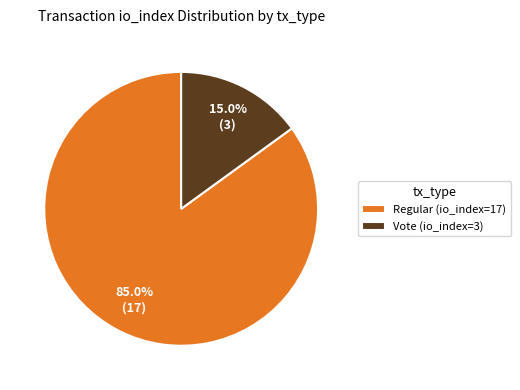

To the nearest percent, what portion does Vote (io_index=3) represent?

15%